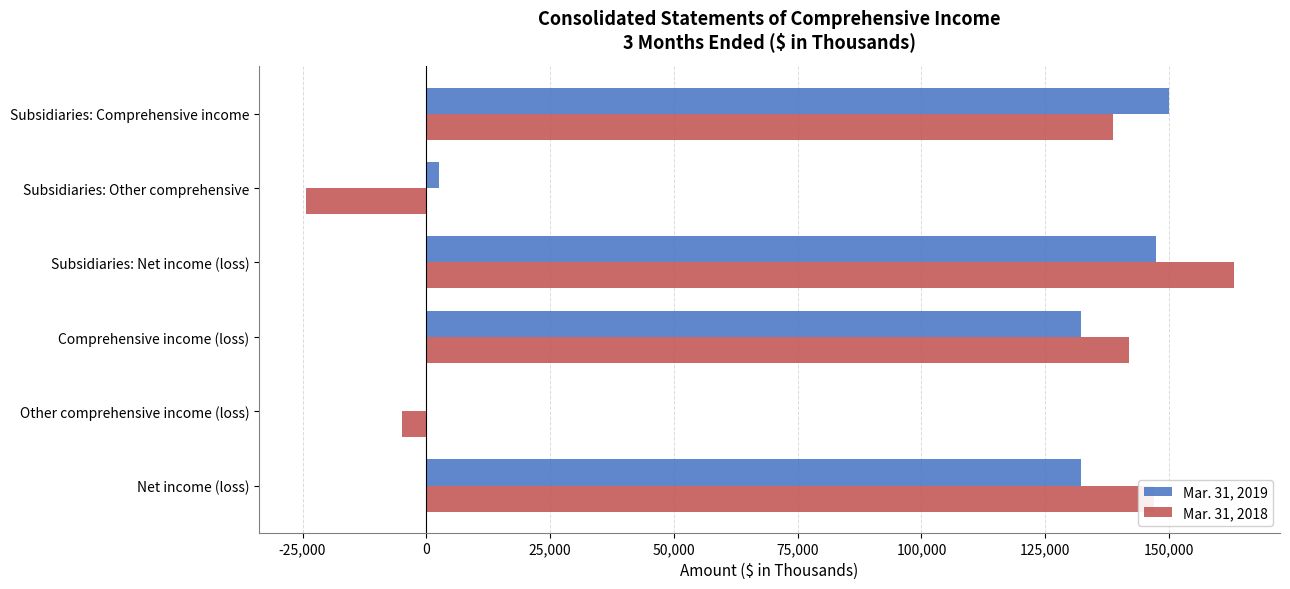

Is it true that Mar. 31, 2018 equals 138663 at Subsidiaries: Comprehensive income?

True